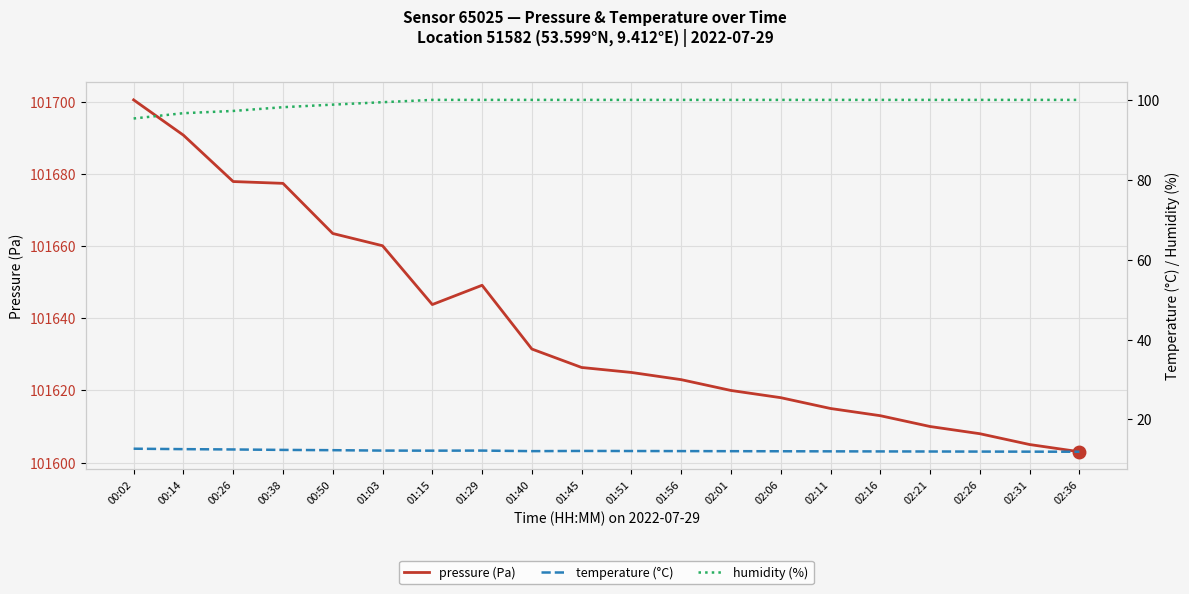

True or false: pressure (Pa) and humidity (%) cross at least once.

False